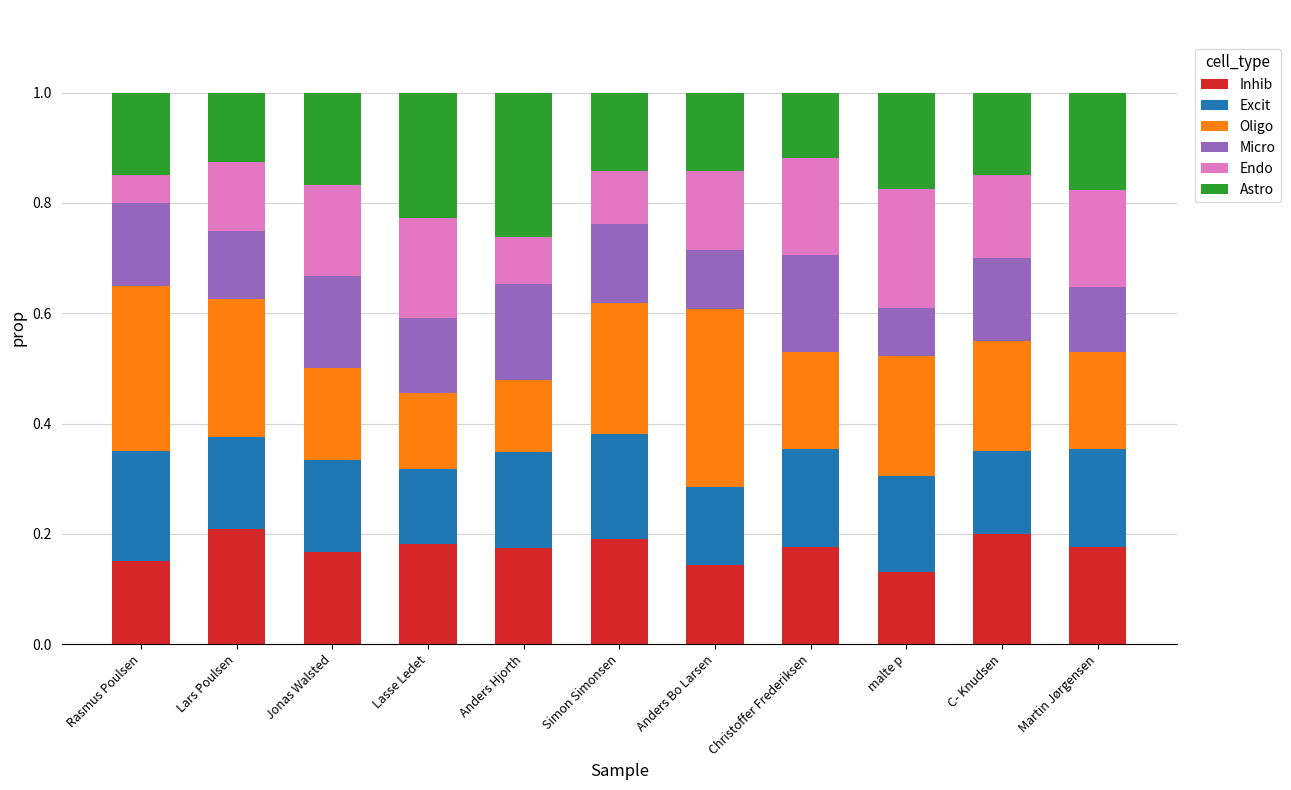

Count the number of categories in the chart.

11